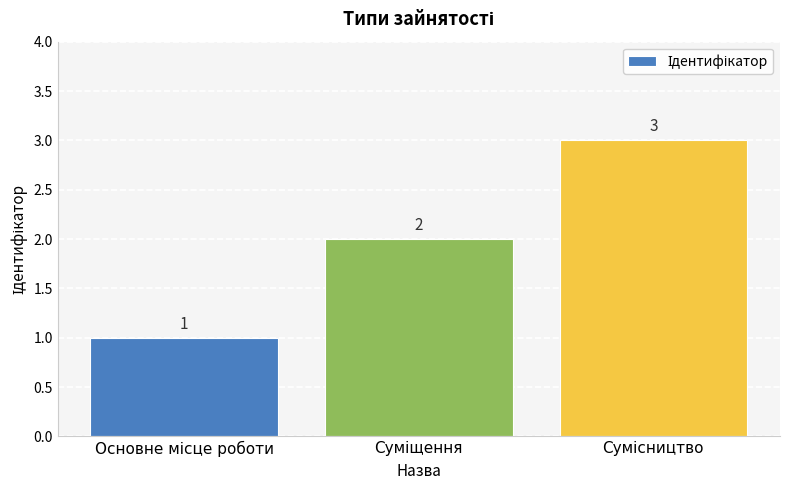

What is the maximum value shown in the chart?

3